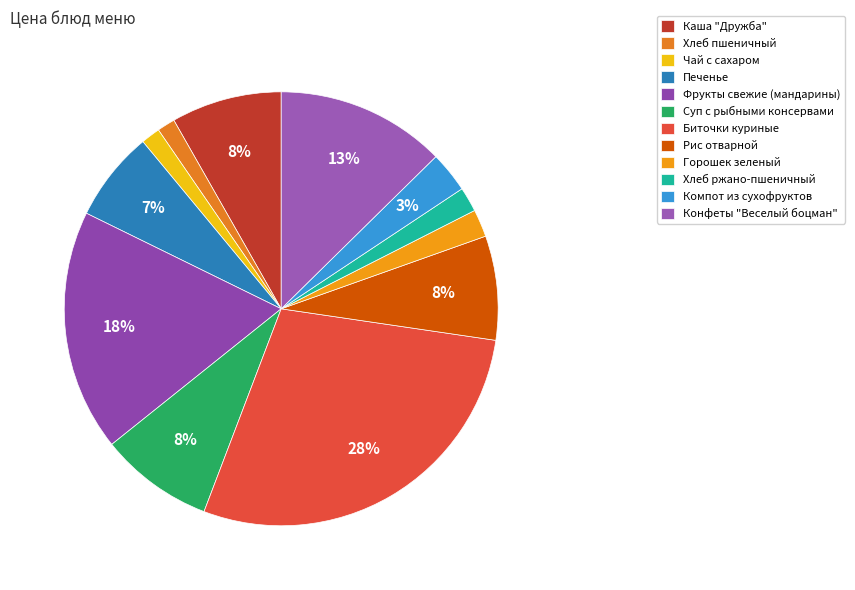

Is Каша "Дружба" the majority of the pie?

No